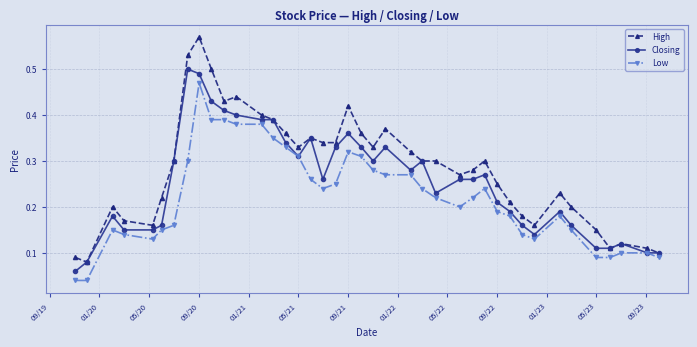

Which series has the largest total across all categories?

High